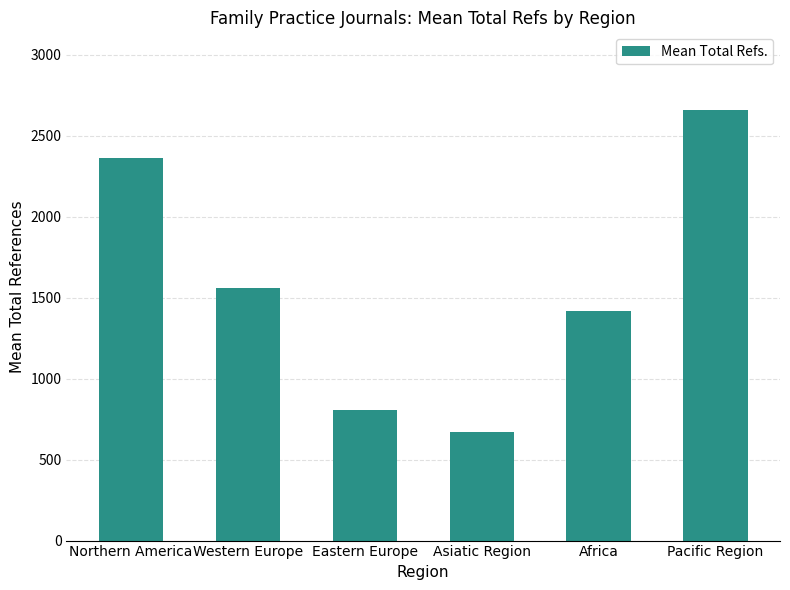

The value at Africa is 2458. True or false?

False